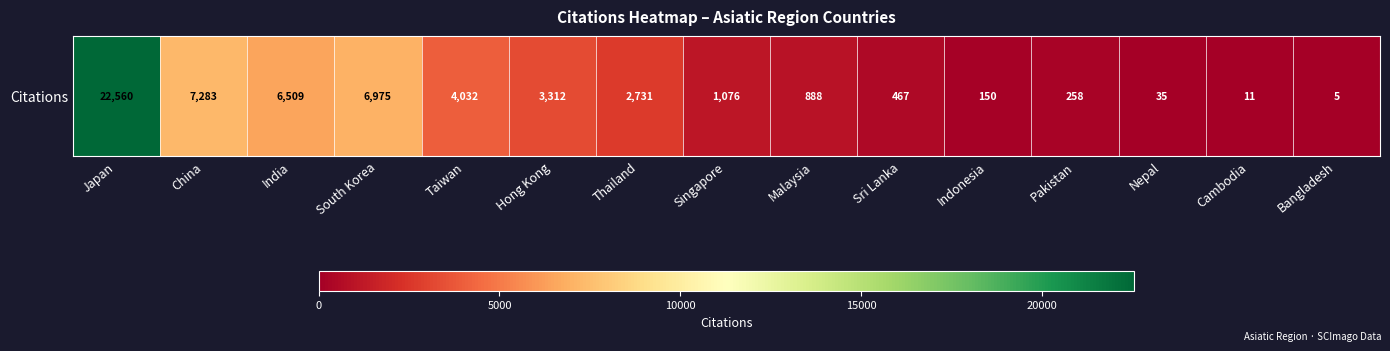

What is the change in value from India to South Korea?

+466